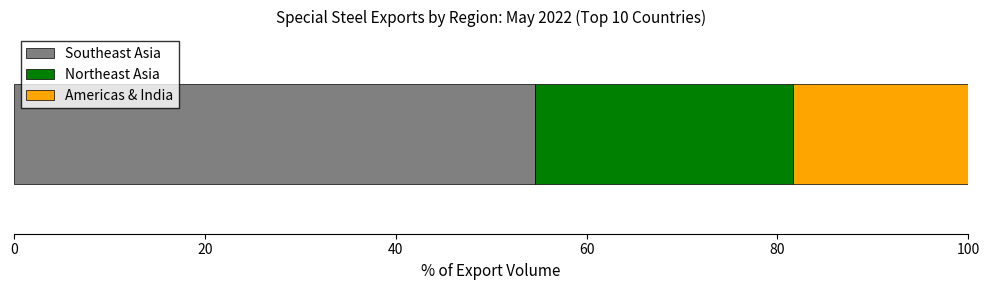

Count the number of categories in the chart.

1